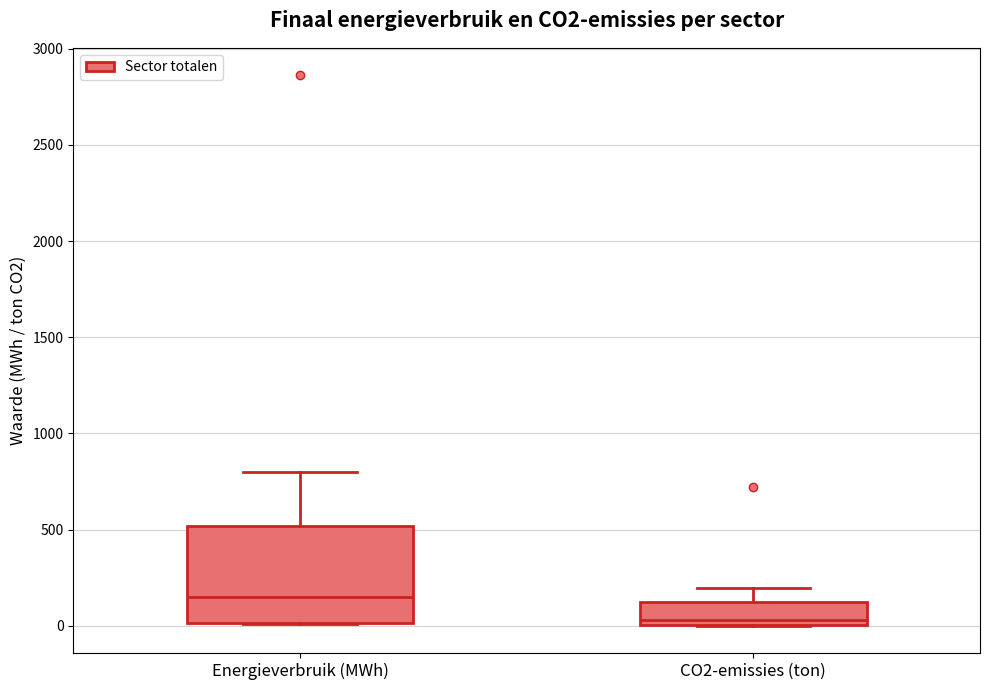

Where is the lower edge of the box for CO2-emissies (ton) on the y-axis? The values are not printed on the chart, so give them approximately, as read against the axis.

0